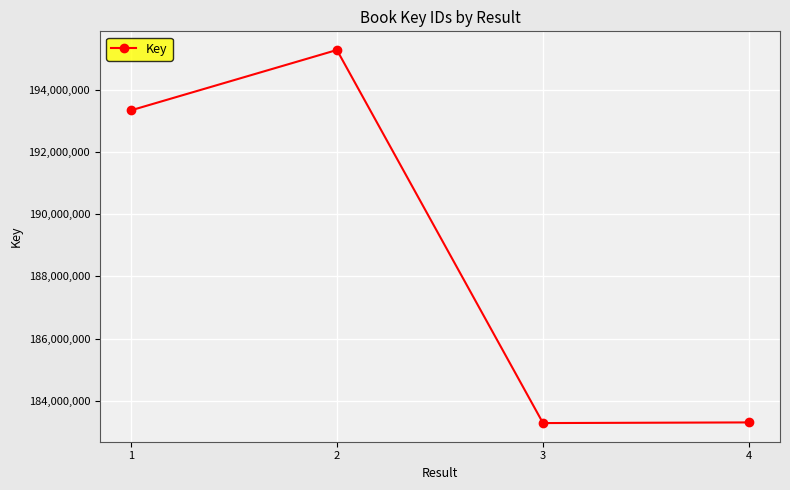

What is the value of the 2nd point from the left?

195283666